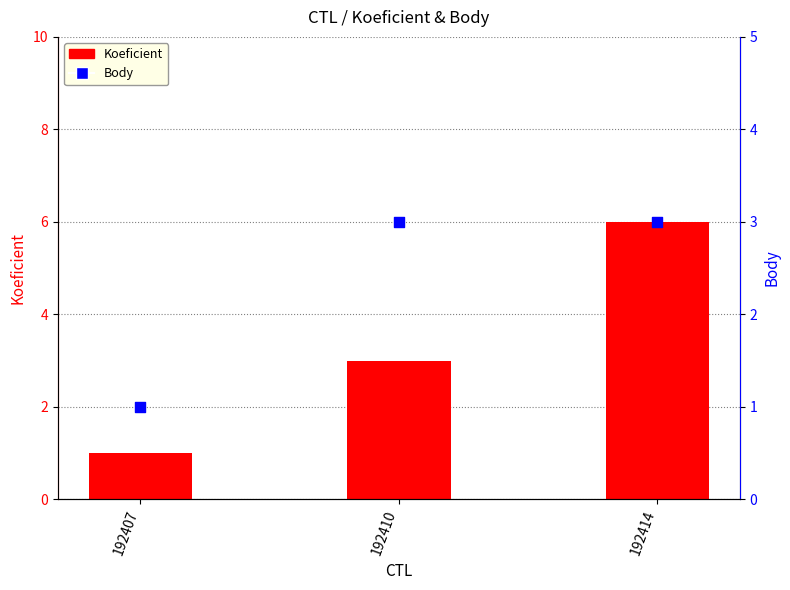

At how many categories does at least one series exceed 5?

1